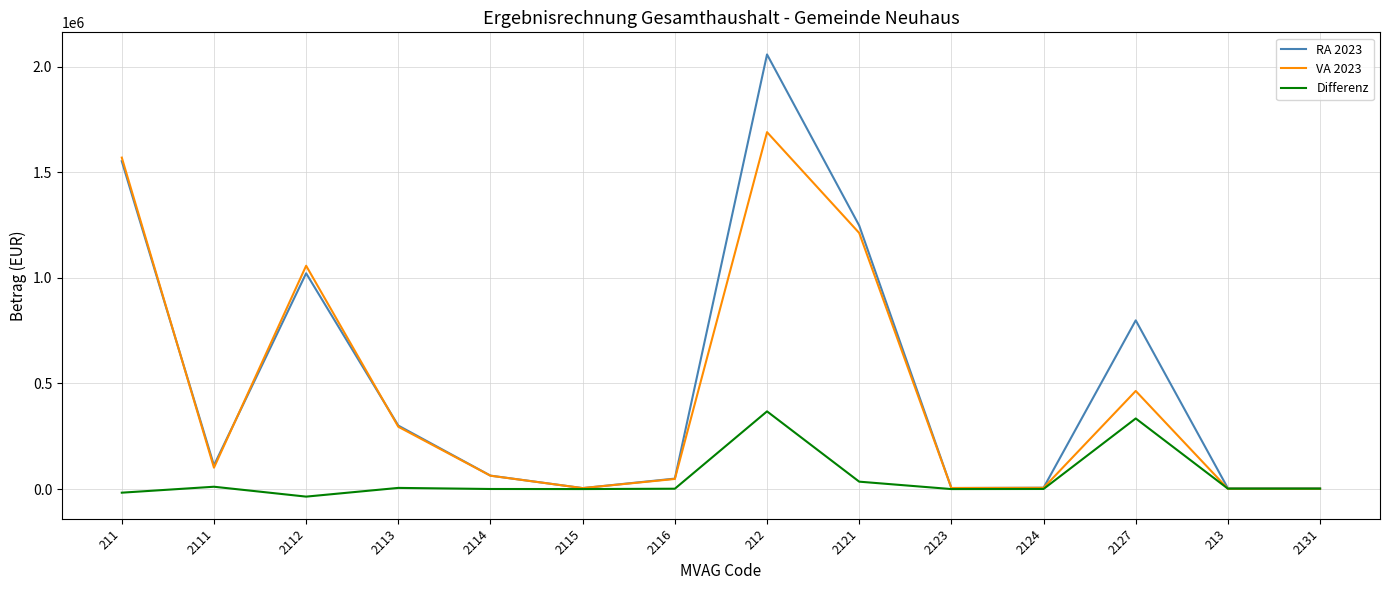

Rank the series by their maximum value, from lowest to highest.

Differenz, VA 2023, RA 2023